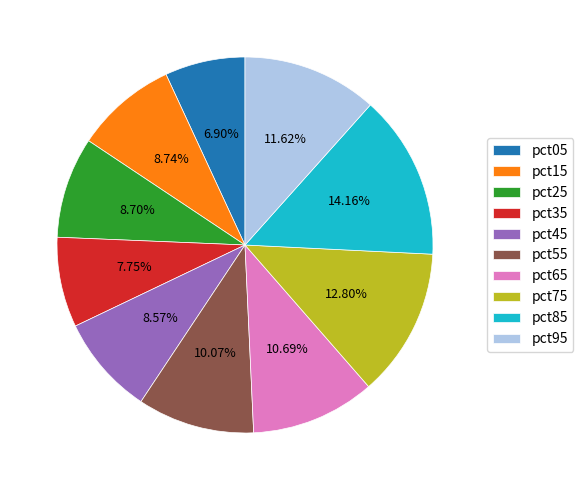

Which has a higher value, pct45 or pct65?

pct65